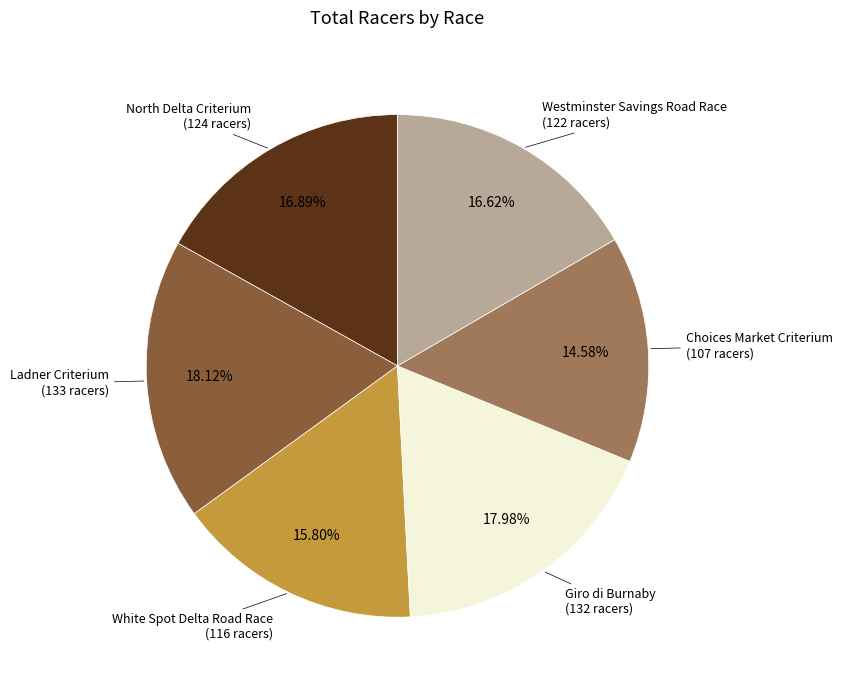

Count the number of slices in the pie.

6